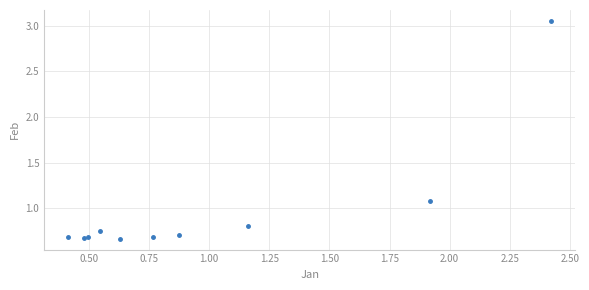

What Y value in the scatter plot is closest to 1?

1.1